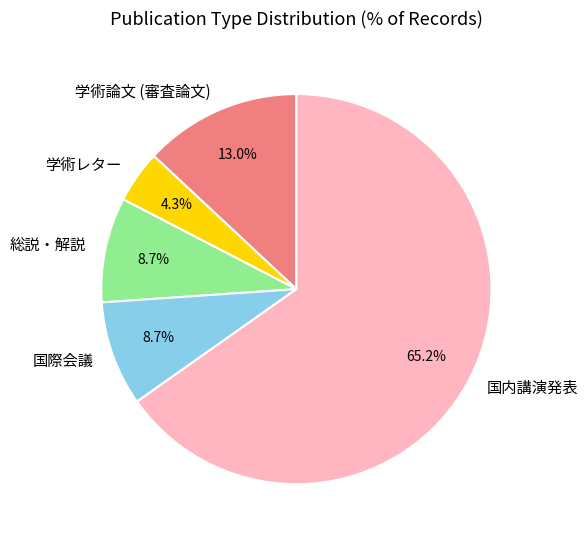

To the nearest percent, what percentage of the pie is 国内講演発表?

65%